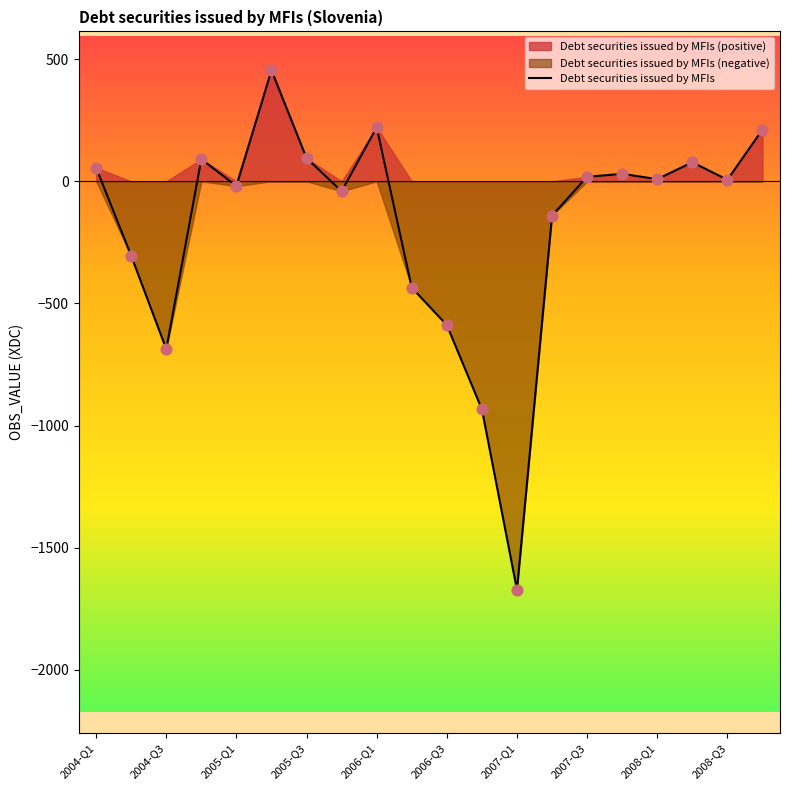

What is the minimum value for Debt securities issued by MFIs?

-1672.2